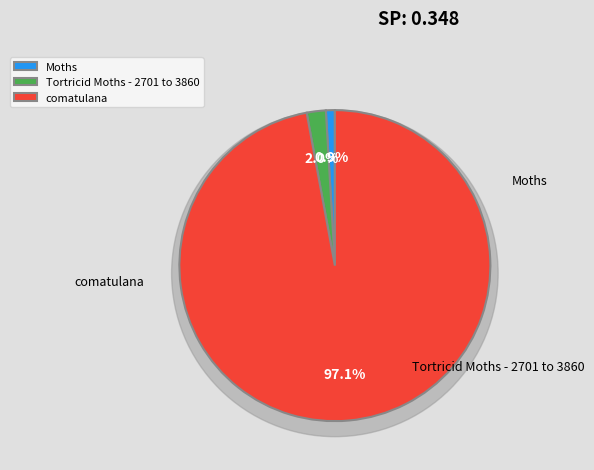

What percentage is the Tortricid Moths - 2701 to 3860 slice, to the nearest percent?

2%